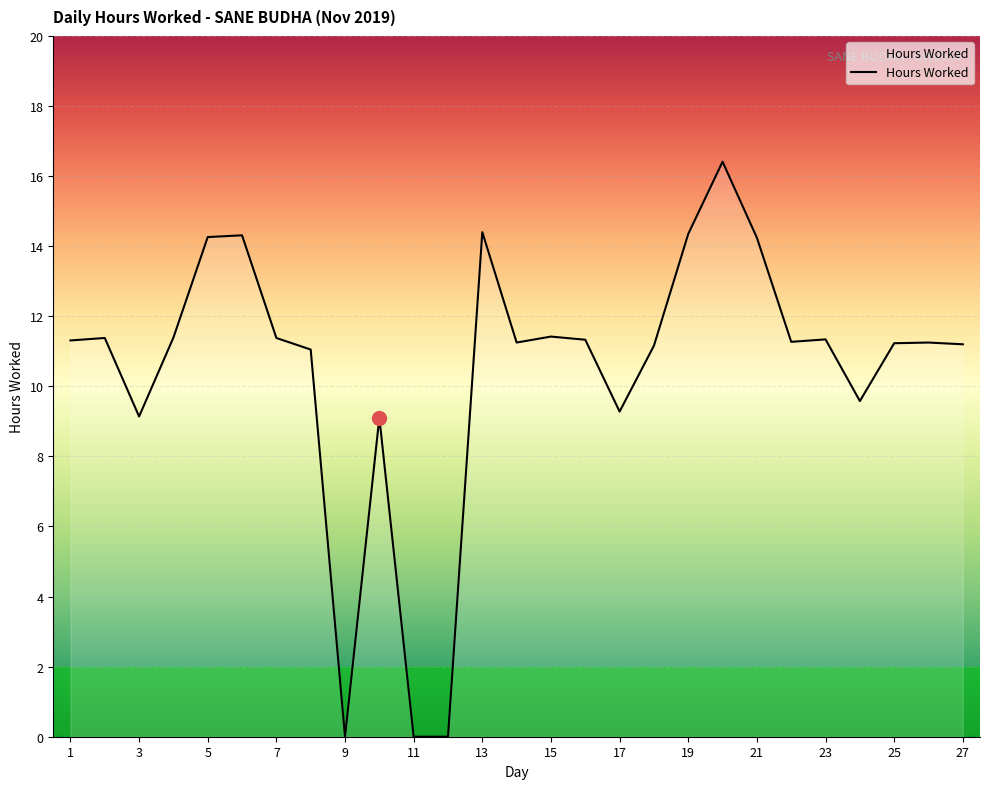

What is the maximum value shown in the chart?

16.4